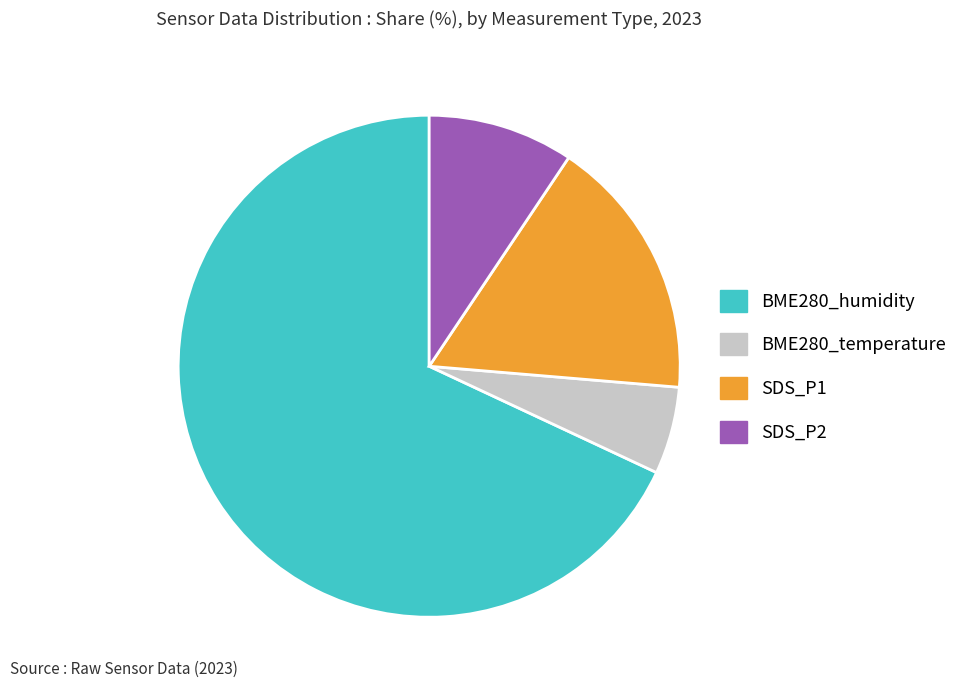

The BME280_temperature slice represents 6% of the pie. True or false?

True